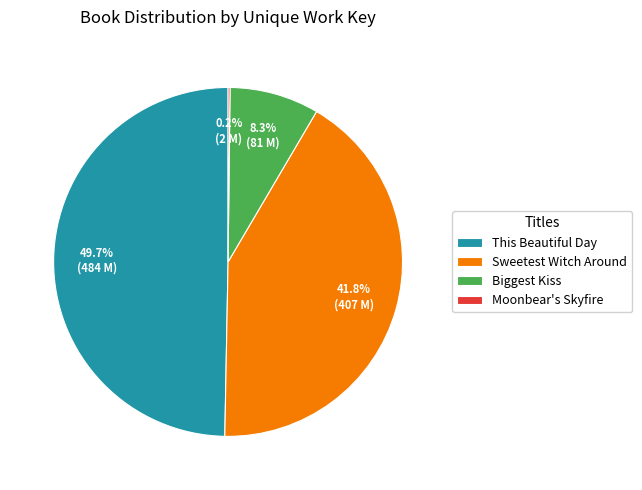

Which has a higher value, Biggest Kiss or Sweetest Witch Around?

Sweetest Witch Around